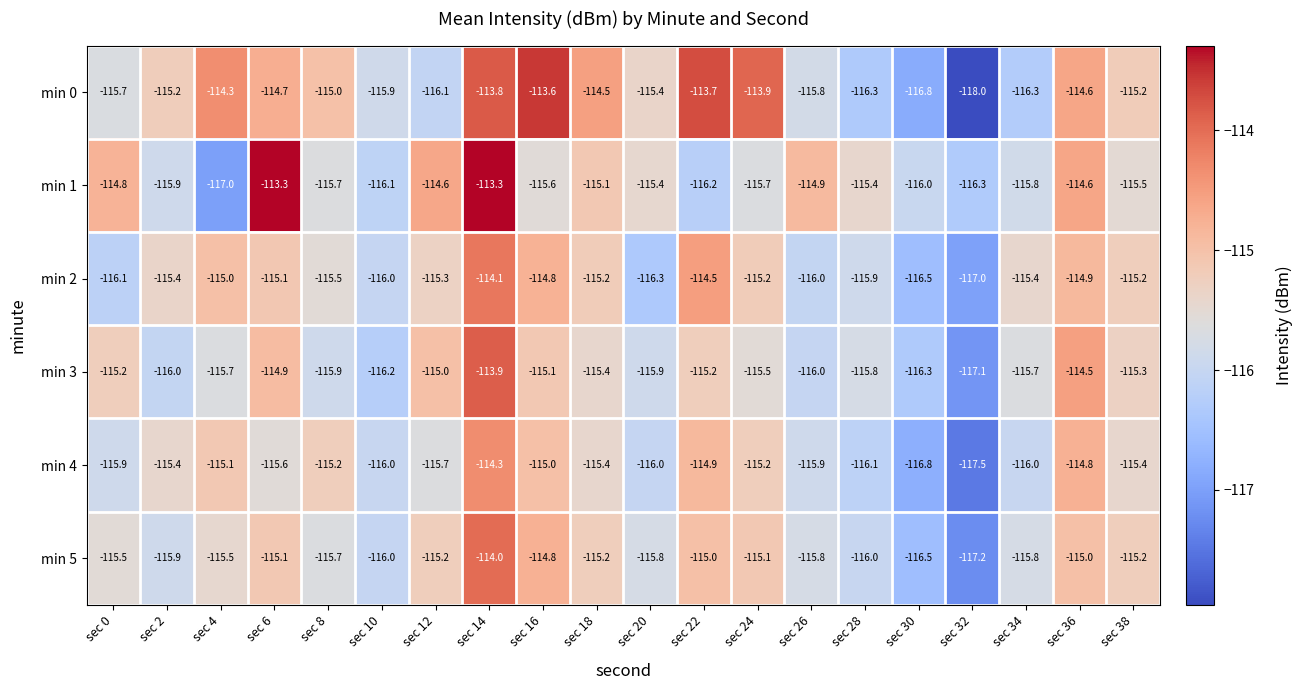

Rank the series at sec 12 from highest to lowest value.

min 1, min 3, min 5, min 2, min 4, min 0